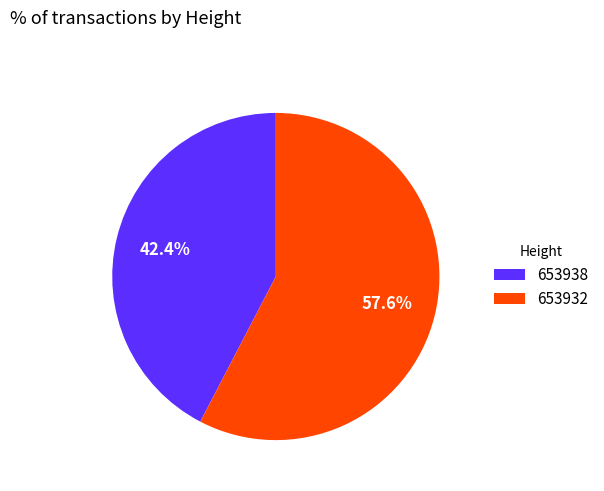

Rank the categories by value from highest to lowest.

653932, 653938